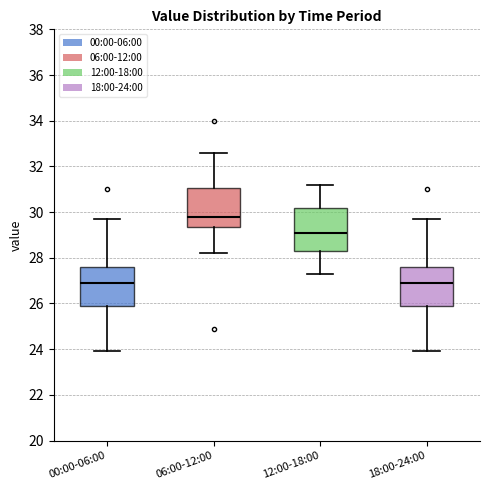

Reading left to right, read every box against the y-axis: the position of its median line, the range the box covers, and the ends of its whiskers. The values are not printed on the chart, so give them approximately, as read against the axis.

00:00-06:00: median 27.0, box 26.0 to 27.6, whiskers 24.0 to 29.8
06:00-12:00: median 29.8, box 29.4 to 31.0, whiskers 28.2 to 32.6
12:00-18:00: median 29.2, box 28.4 to 30.2, whiskers 27.4 to 31.2
18:00-24:00: median 27.0, box 26.0 to 27.6, whiskers 24.0 to 29.8